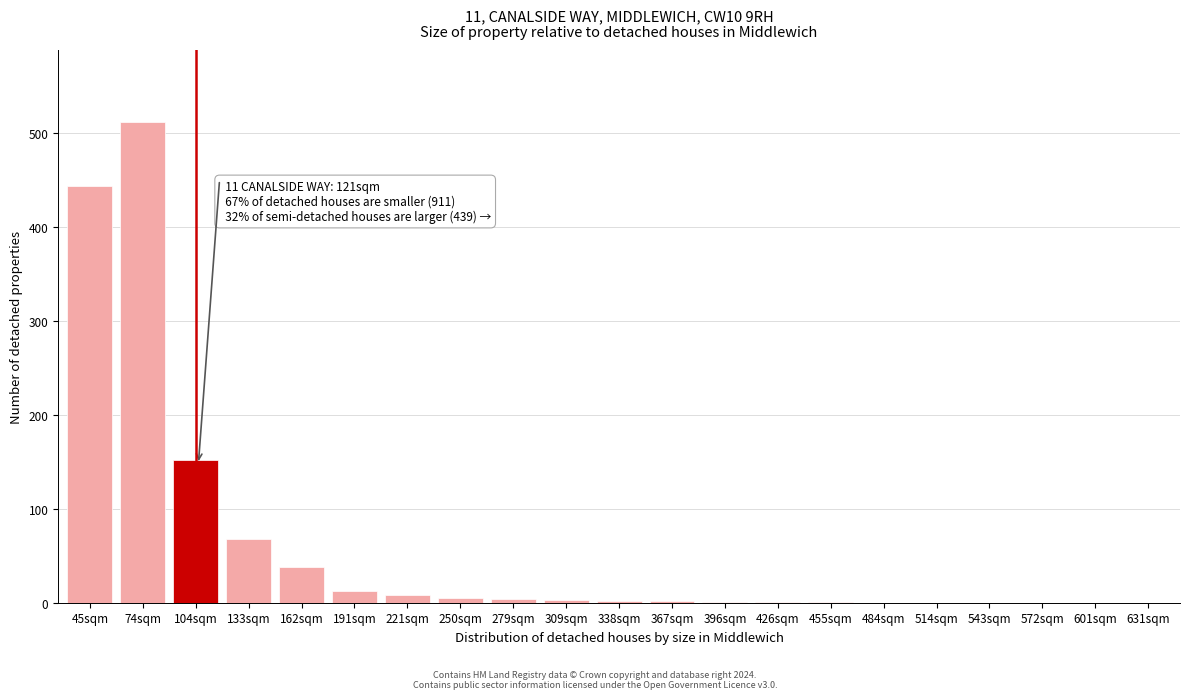

The chart shows a value of 2 at 367sqm. True or false?

True